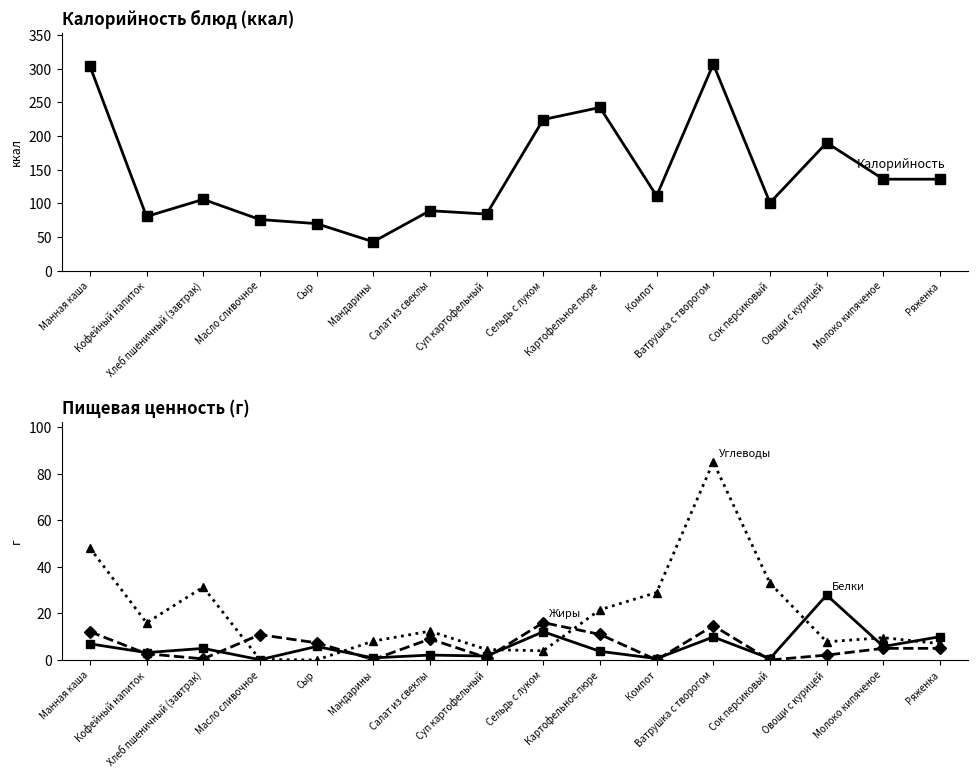

Rank the series by their maximum value, from highest to lowest.

Калорийность, Углеводы, Белки, Жиры